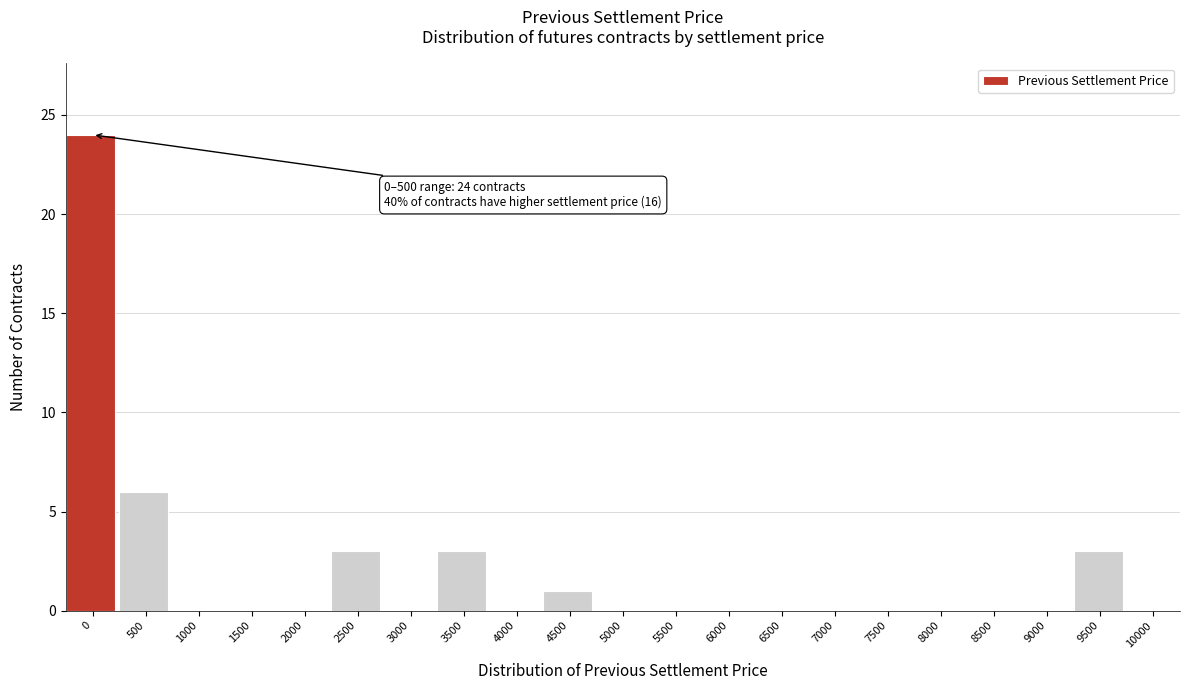

Reading left to right, what are all the values shown in this chart?

0=24	500=6	1000=0	1500=0	2000=0	2500=3	3000=0	3500=3	4000=0	4500=1	5000=0	5500=0	6000=0	6500=0	7000=0	7500=0	8000=0	8500=0	9000=0	9500=3	10000=0